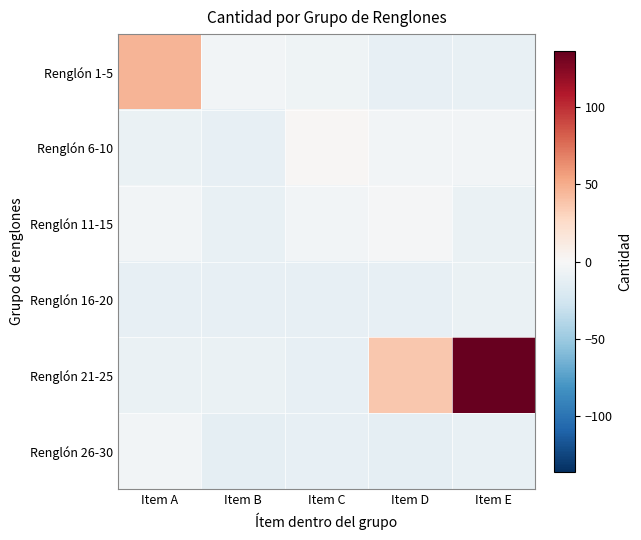

Reading left to right, what are all the values shown in this chart?

Renglón 1-5: Item A=46.3	Item B=-3.7	Item C=-5.7	Item D=-11.7	Item E=-9.7
Renglón 6-10: Item A=-8.7	Item B=-11.7	Item C=1.3	Item D=-3.7	Item E=-3.7
Renglón 11-15: Item A=-3.7	Item B=-9.7	Item C=-3.7	Item D=-1.7	Item E=-8.7
Renglón 16-20: Item A=-11.7	Item B=-11.7	Item C=-11.7	Item D=-11.7	Item E=-8.7
Renglón 21-25: Item A=-8.7	Item B=-8.7	Item C=-10.7	Item D=36.3	Item E=136.3
Renglón 26-30: Item A=-3.7	Item B=-12.7	Item C=-11.7	Item D=-12.7	Item E=-9.7